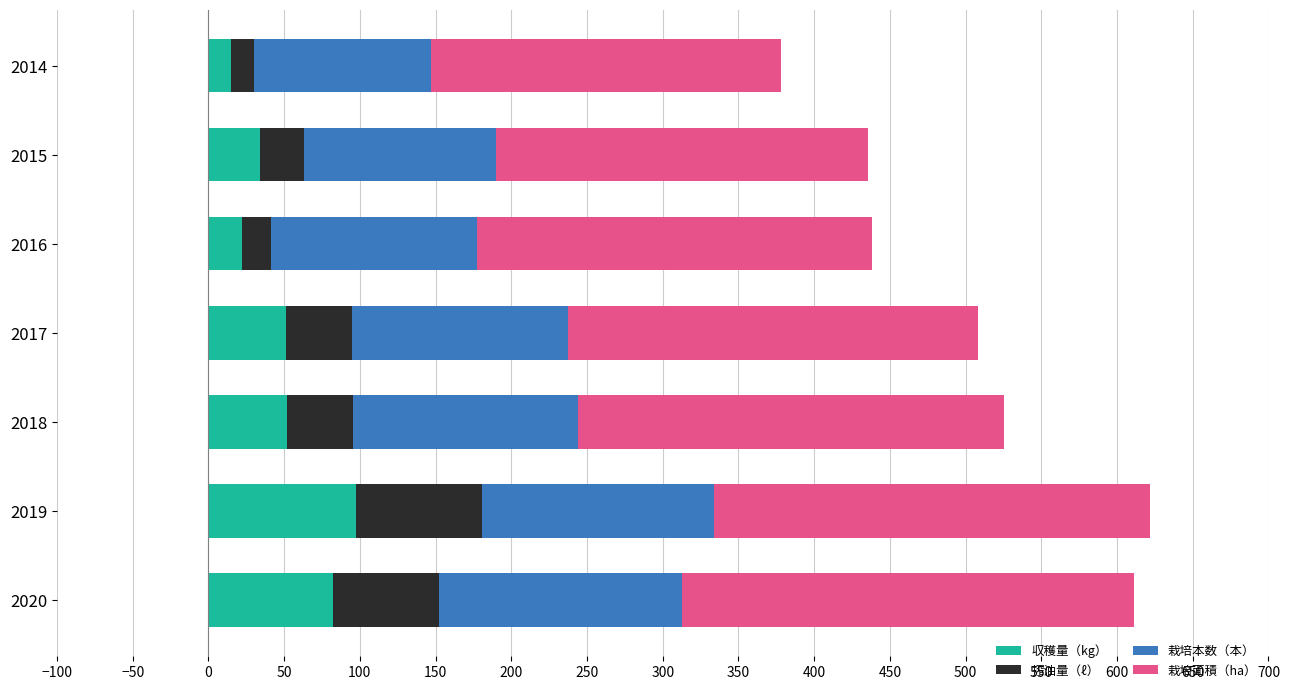

The value of 収穫量（kg） at 2016 is 22.4. True or false?

True